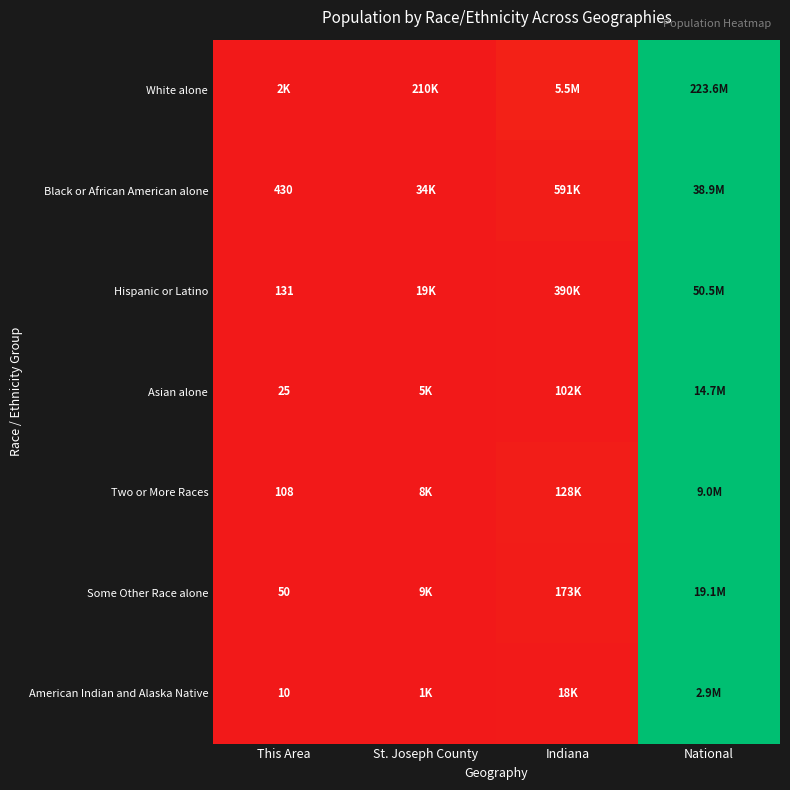

The value of Some Other Race alone at St. Joseph County is 0.0. True or false?

False